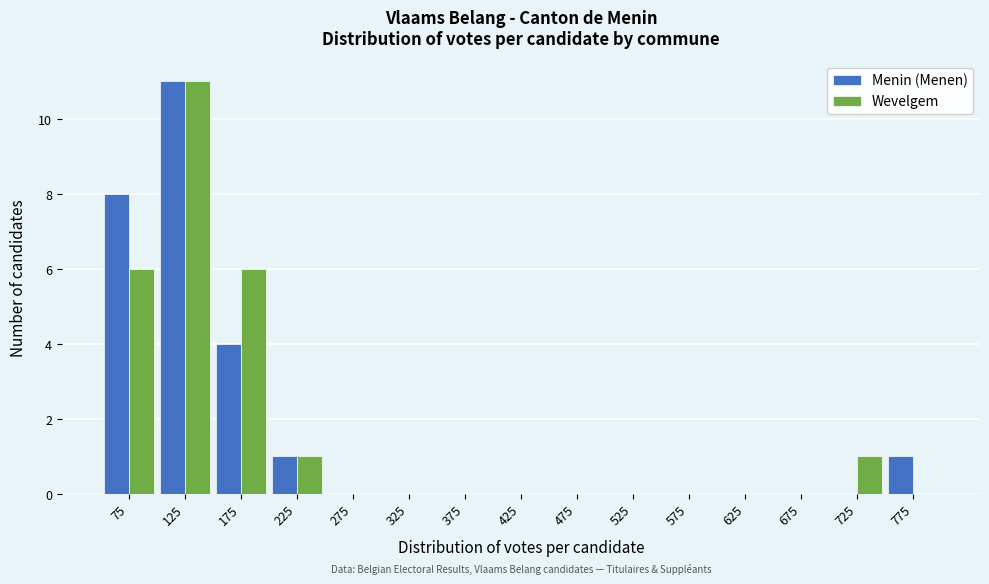

Reading left to right, transcribe this chart: for each range on the x-axis, give the height of each series' bar. The values are not printed on the chart, so give them approximately, as read against the axis.

50 to 100: Menin (Menen)=8	Wevelgem=6
100 to 150: Menin (Menen)=11	Wevelgem=11
150 to 200: Menin (Menen)=4	Wevelgem=6
200 to 250: Menin (Menen)=1	Wevelgem=1
250 to 300: Menin (Menen)=0	Wevelgem=0
300 to 350: Menin (Menen)=0	Wevelgem=0
350 to 400: Menin (Menen)=0	Wevelgem=0
400 to 450: Menin (Menen)=0	Wevelgem=0
450 to 500: Menin (Menen)=0	Wevelgem=0
500 to 550: Menin (Menen)=0	Wevelgem=0
550 to 600: Menin (Menen)=0	Wevelgem=0
600 to 650: Menin (Menen)=0	Wevelgem=0
650 to 700: Menin (Menen)=0	Wevelgem=0
700 to 750: Menin (Menen)=0	Wevelgem=1
750 to 800: Menin (Menen)=1	Wevelgem=0